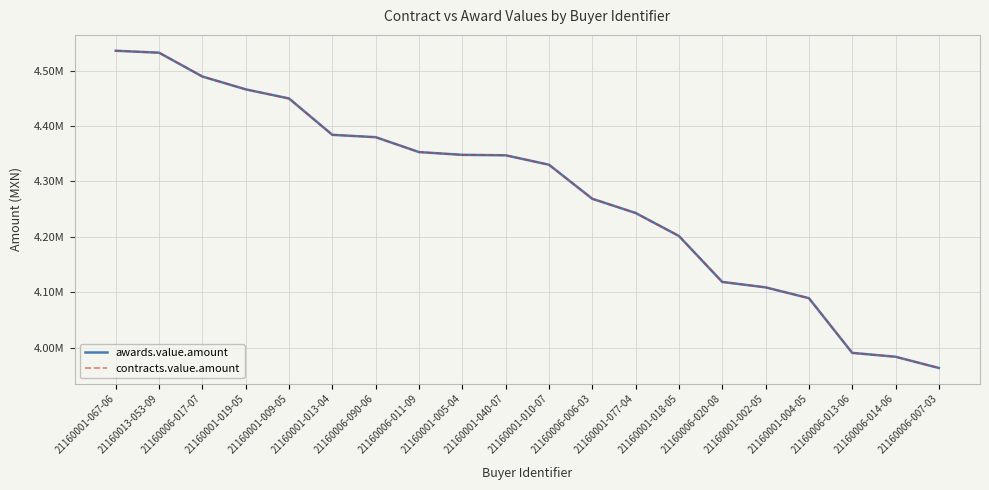

Which series changed the most between 21160001-013-04 and 21160001-002-05?

awards.value.amount